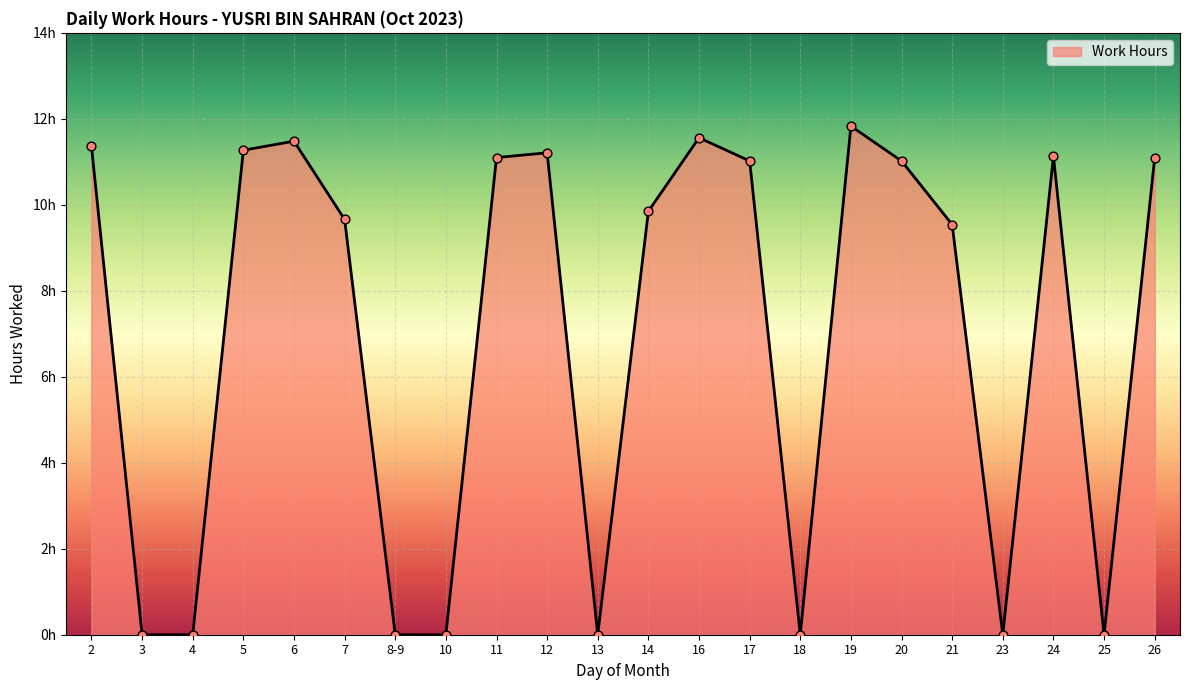

Is this an area chart (filled region under the line)?

Yes